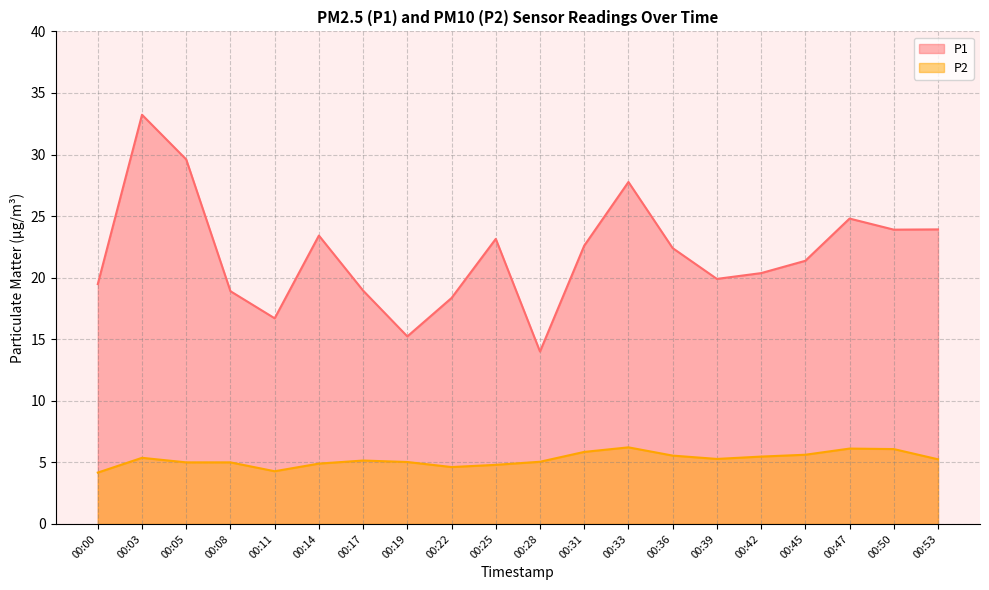

What is the sum of the P1 values at 00:05 and 00:11?

46.3